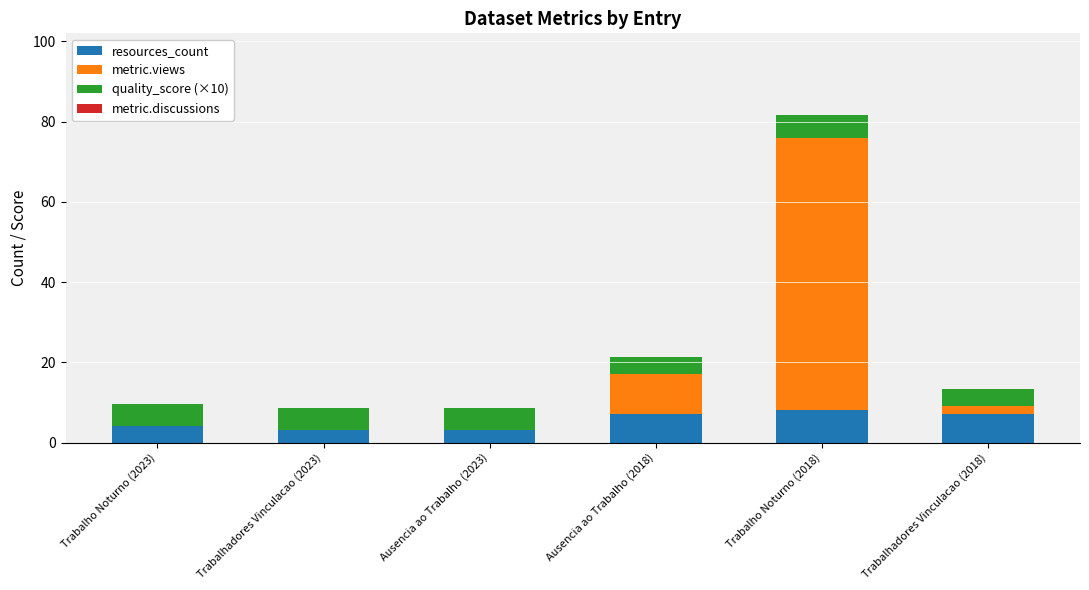

The resources_count series shows 7.0 at Trabalhadores Vinculacao (2018). True or false?

True